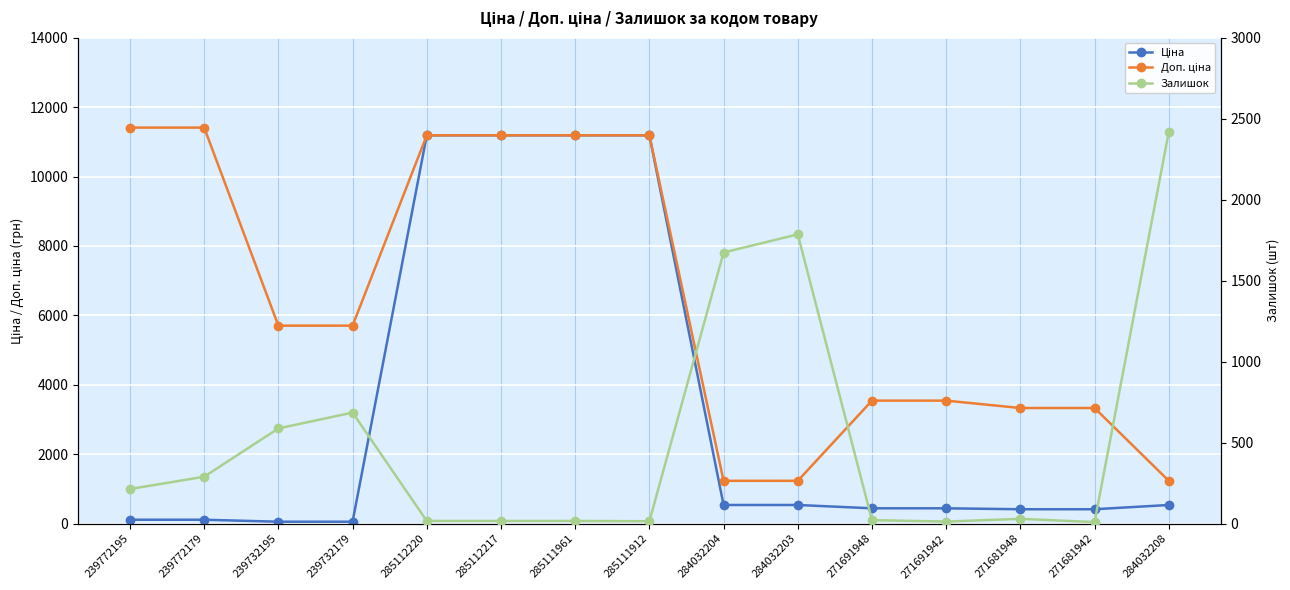

What is the difference between the maximum and minimum values in the Залишок series?

2409.0